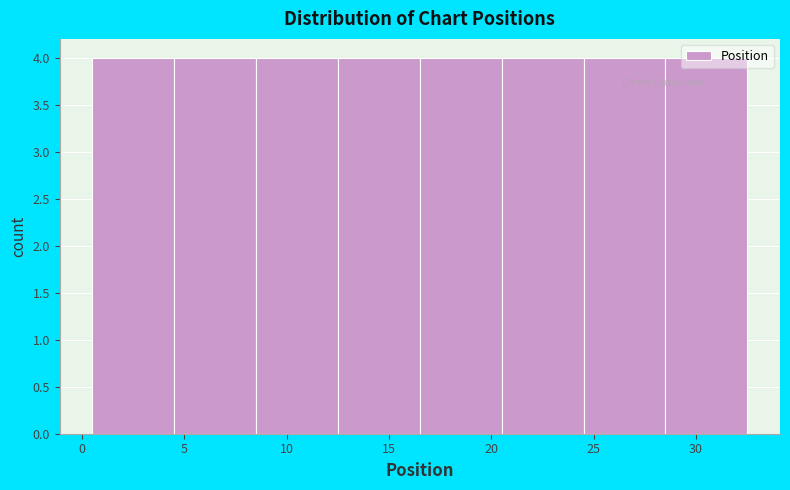

How tall is the bar that spans 28.5 to 32.5 on the x-axis? The values are not printed on the chart, so give them approximately, as read against the axis.

4